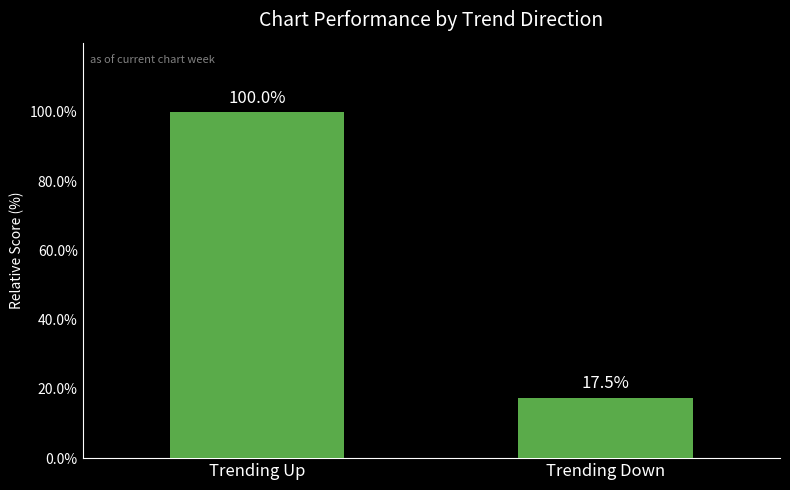

What is the label of the 2nd bar from the right?

Trending Up